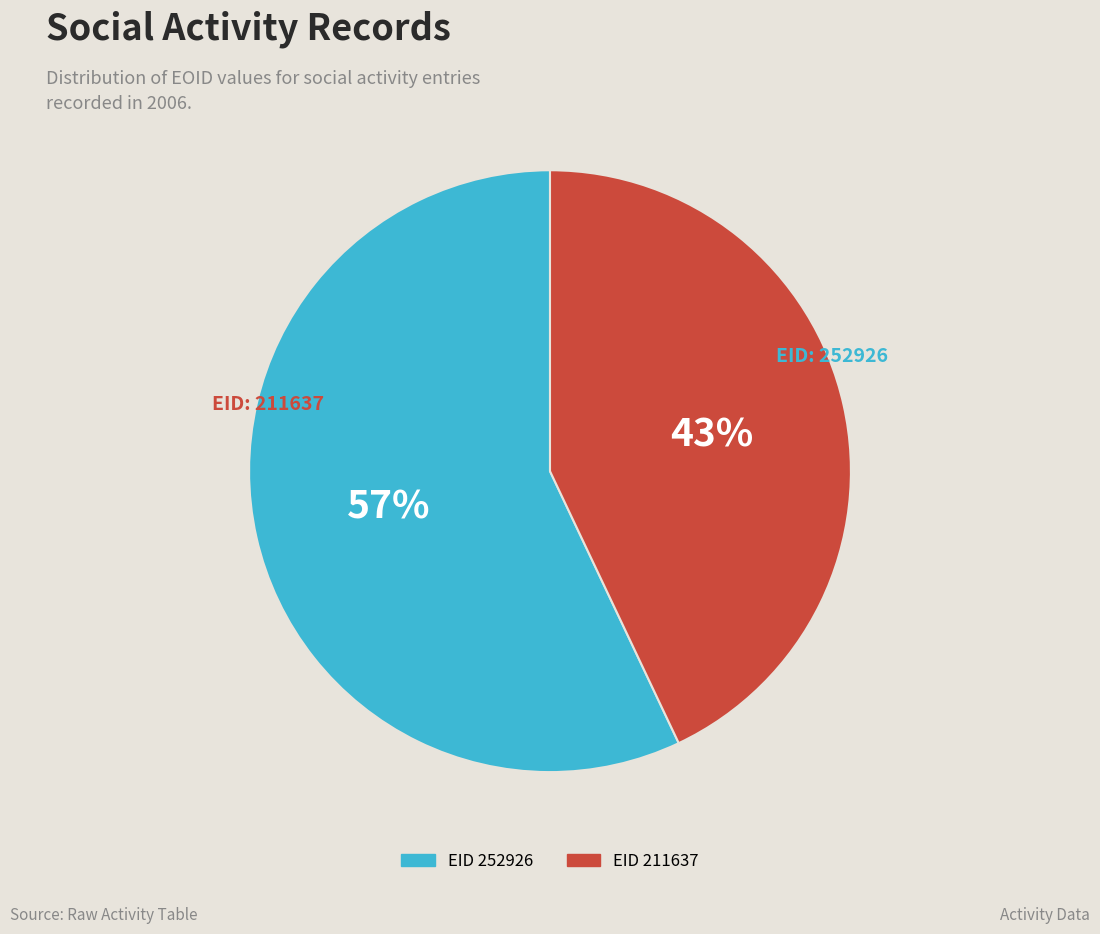

Is there a majority slice in this chart?

Yes